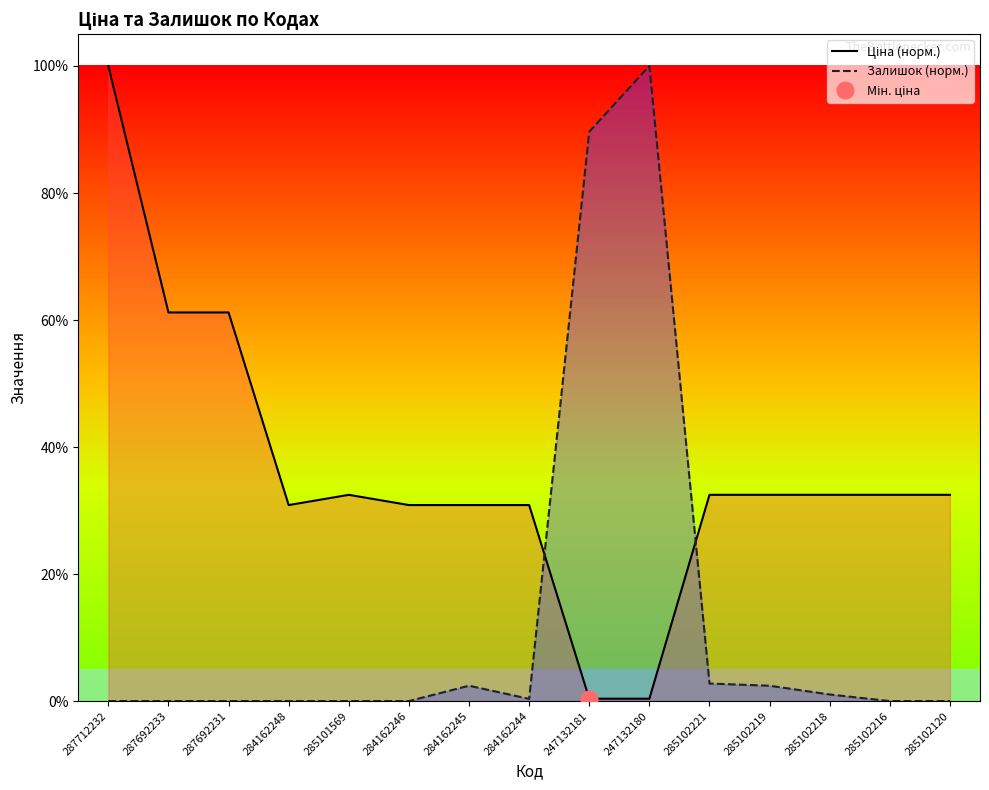

How many data points does each series have?

15